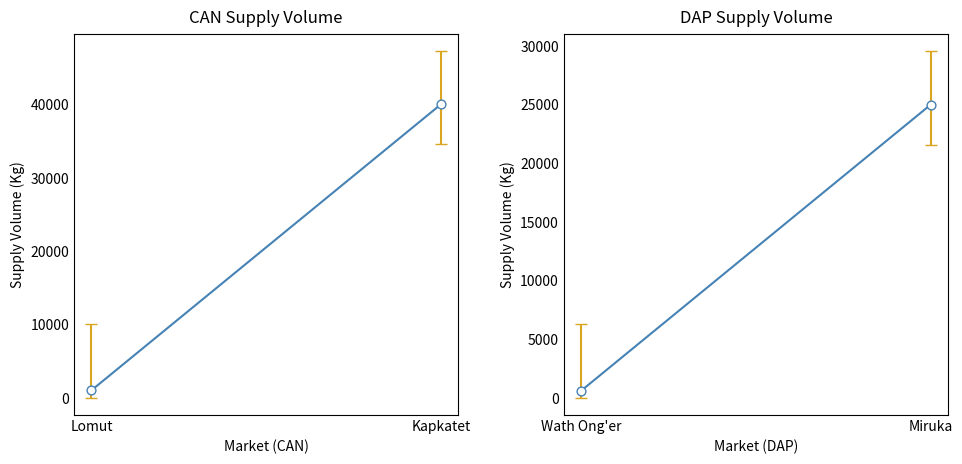

What are all the series names shown in the legend?

CAN, DAP